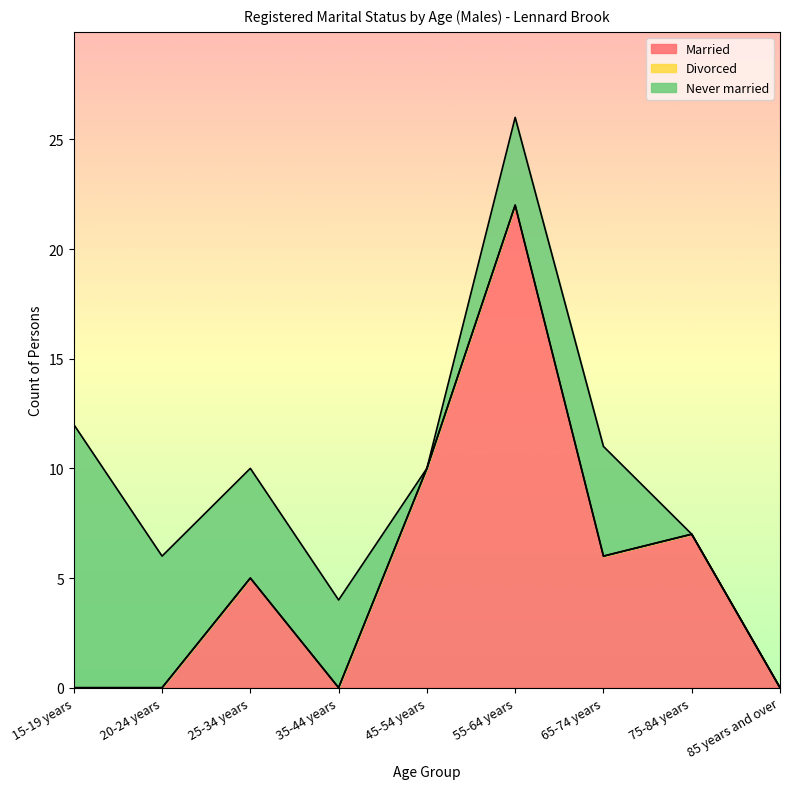

Does the chart have visible grid lines?

No